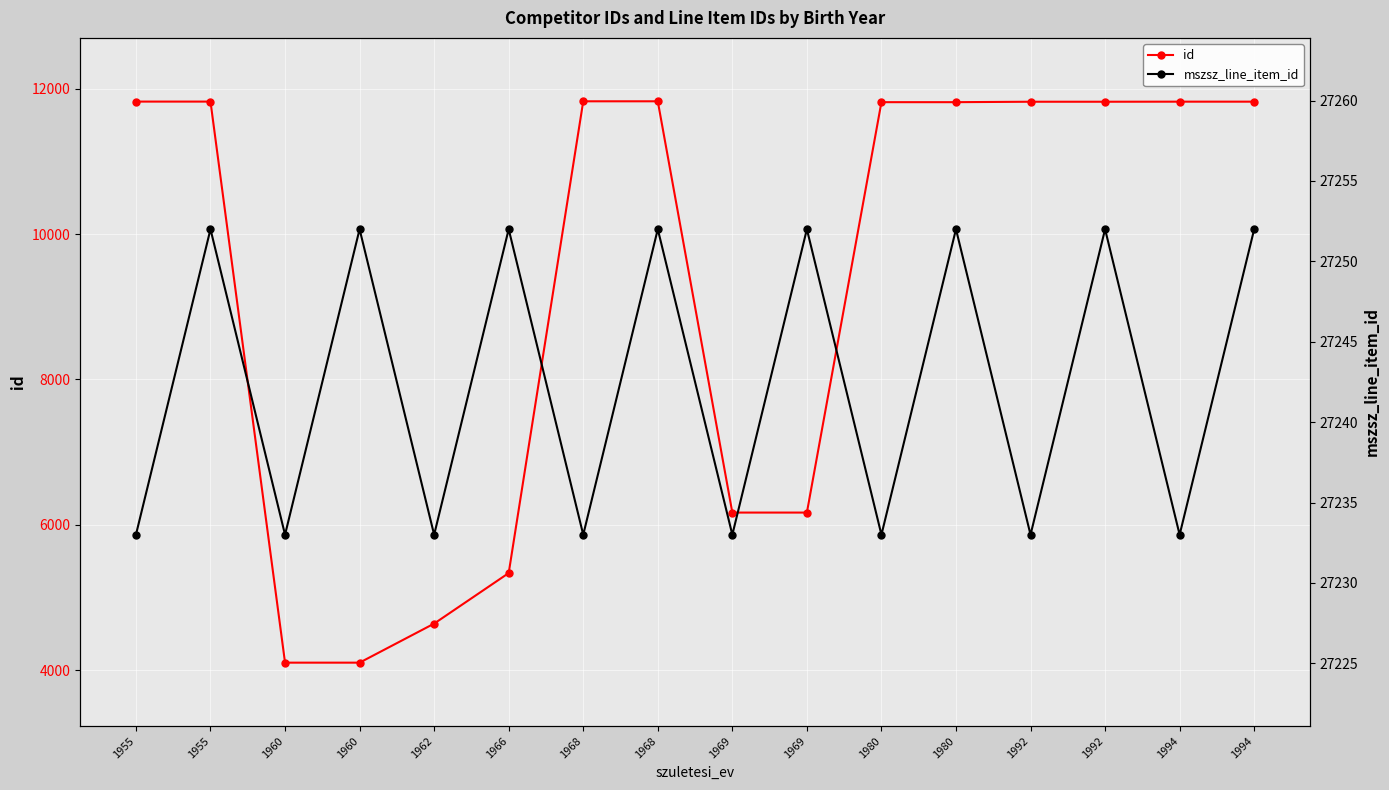

Which category has the highest value across all series?

1955